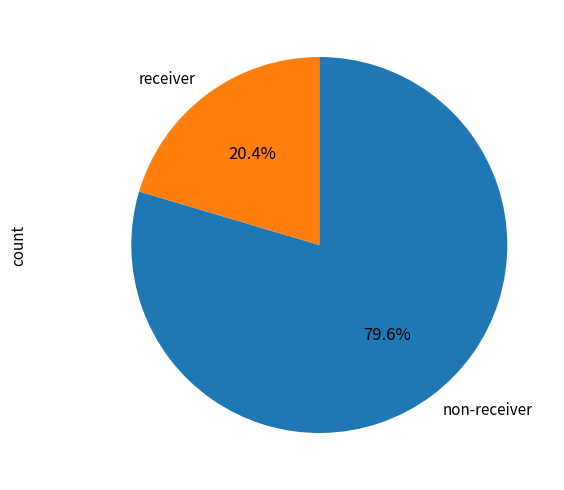

How many segments does this pie chart have?

2